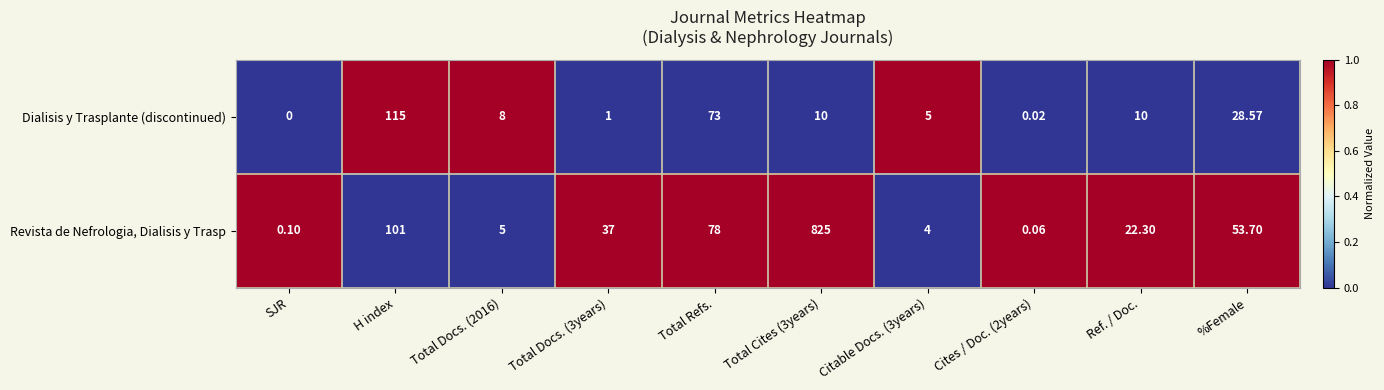

How many series are shown in this chart?

2